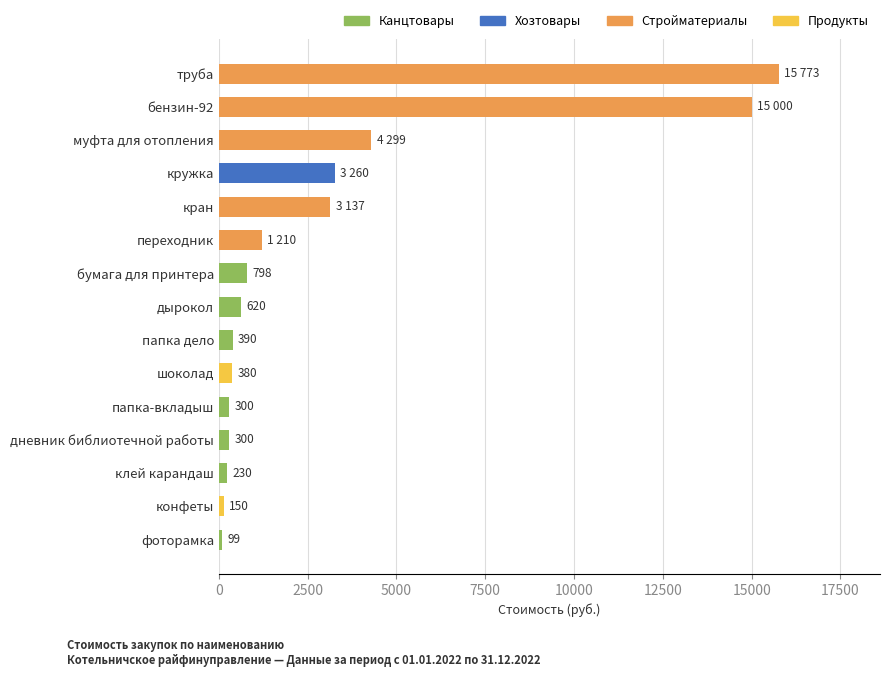

Between муфта для отопления and кран, which is larger?

муфта для отопления